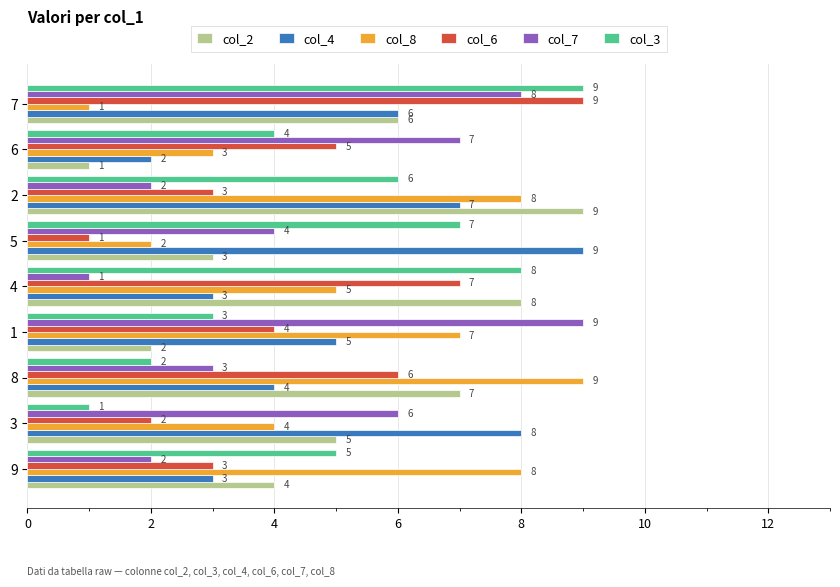

What is the sum of all col_7 values?

42